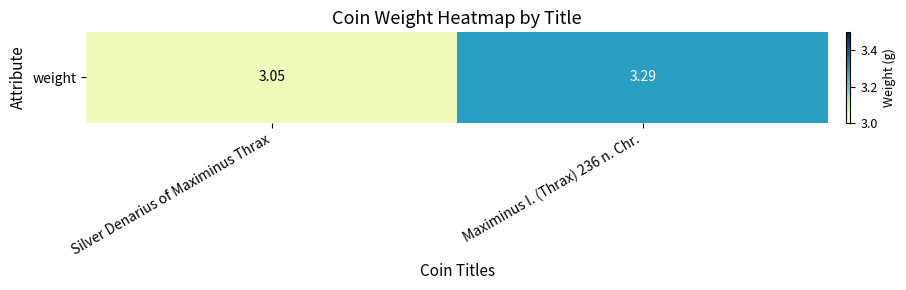

The chart shows a value of 4.4 at Maximinus I. (Thrax) 236 n. Chr.. True or false?

False